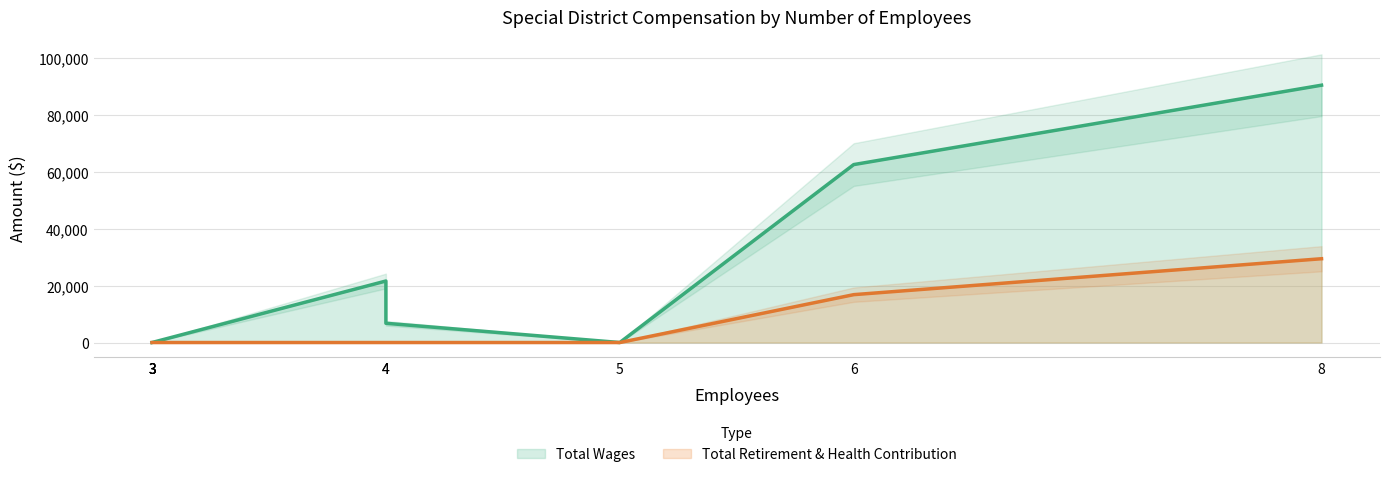

At Colusa Cemetery District, list the series in order from largest to smallest.

Total Wages, Total Retirement & Health Contribution